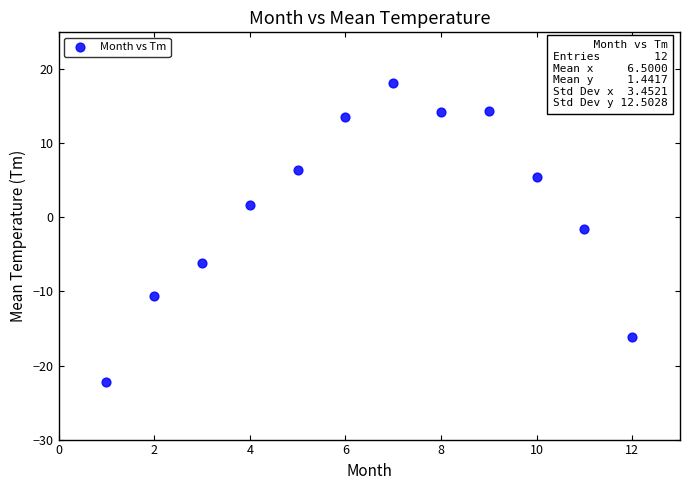

What is the range of Y values (max minus min)?

40.3